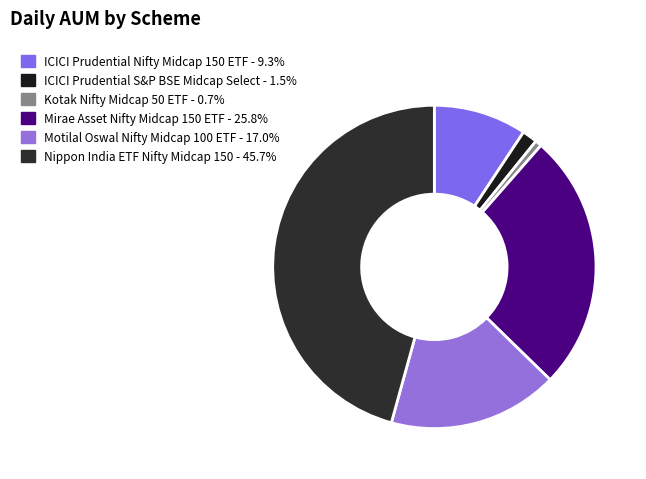

How many segments does this pie chart have?

6